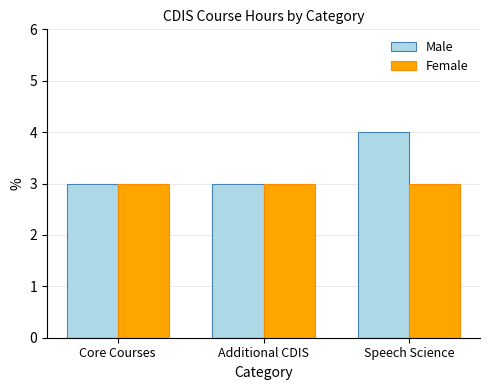

The value of Female at Core Courses is 4. True or false?

False